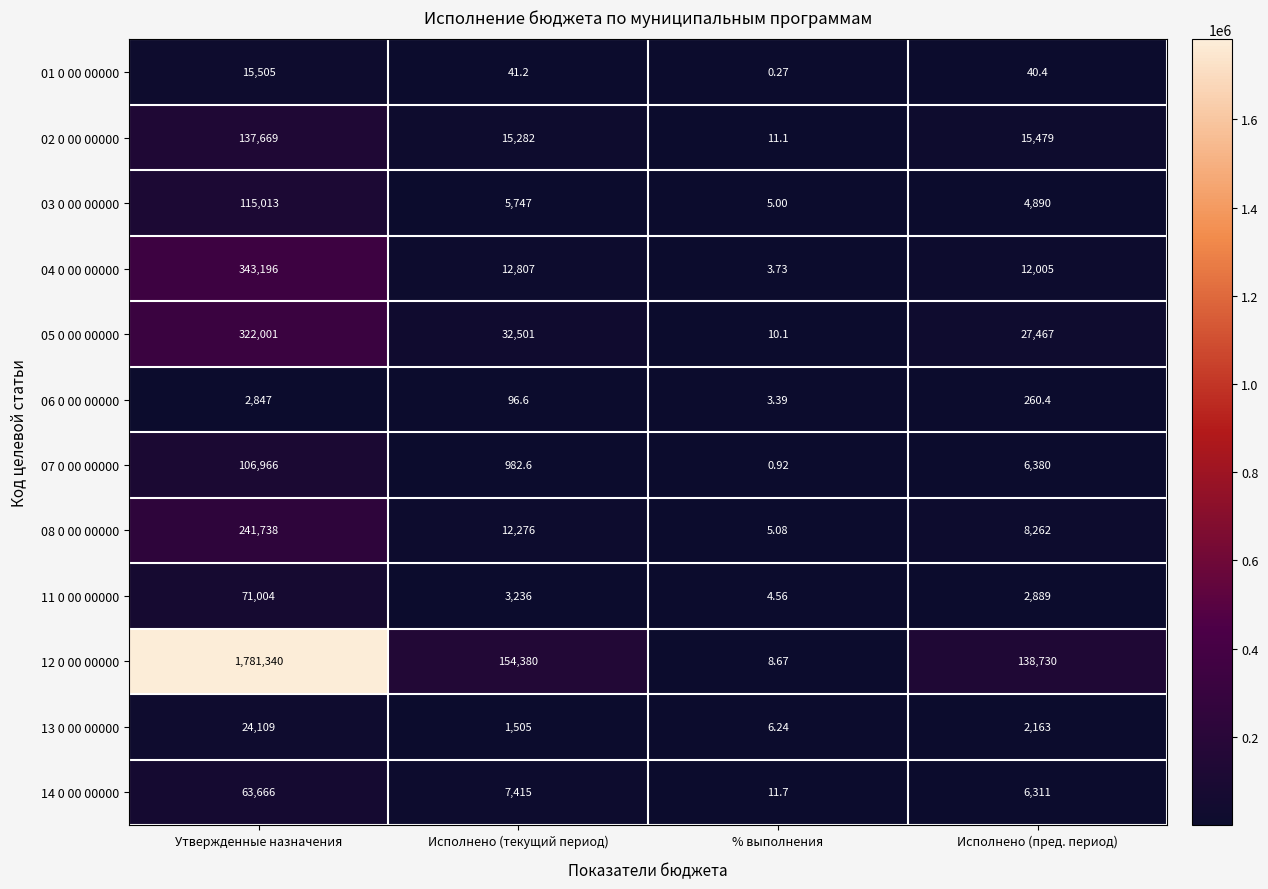

What is the spread (max minus min) of values at Исполнено (текущий период)?

154338.8